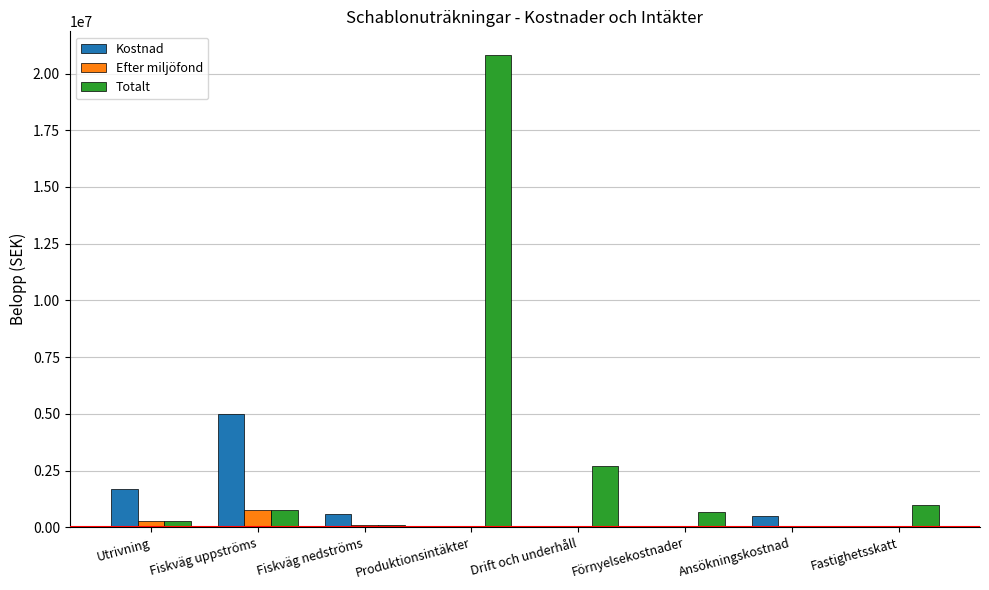

What is the difference between the Efter miljöfond values at Fiskväg nedströms and Drift och underhåll?

90000